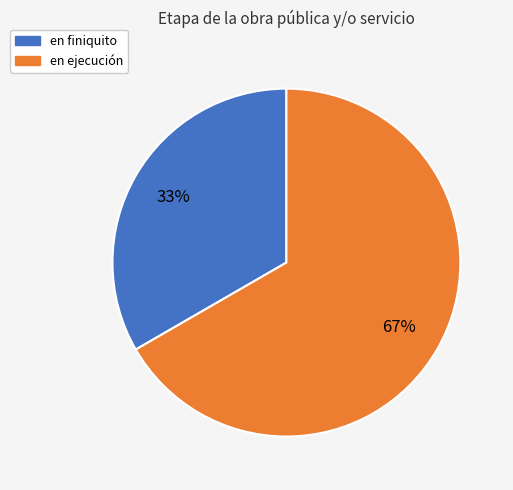

Is it true that en ejecución is 67% of the pie?

True